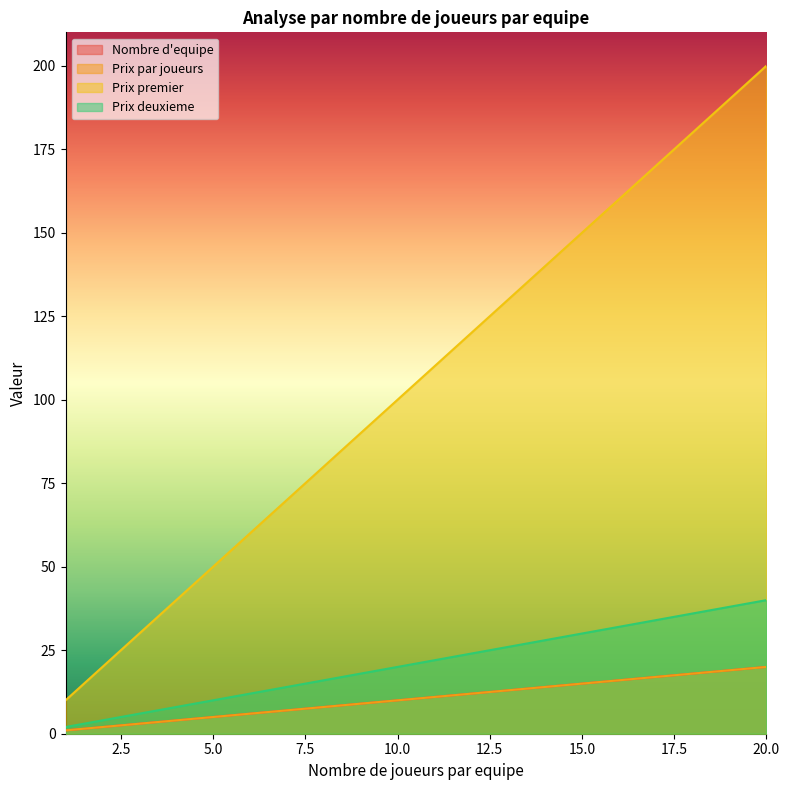

True or false: Prix deuxieme and Prix par joueurs cross at least once.

False